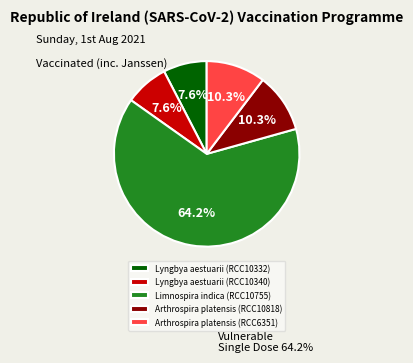

Does any single category account for the majority?

Yes